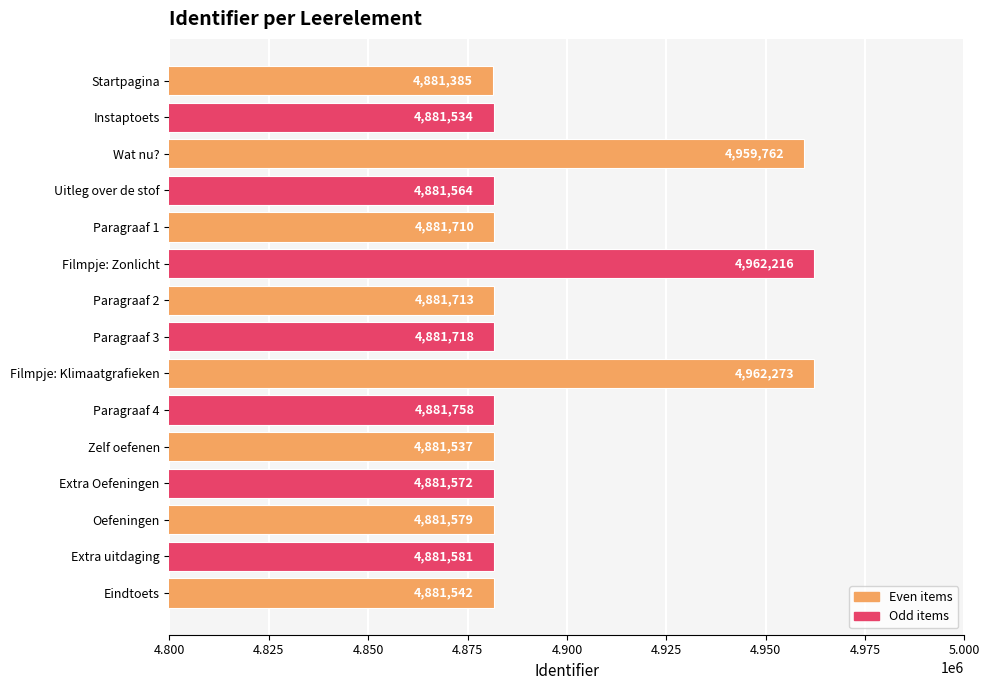

Are the bars horizontal?

Yes